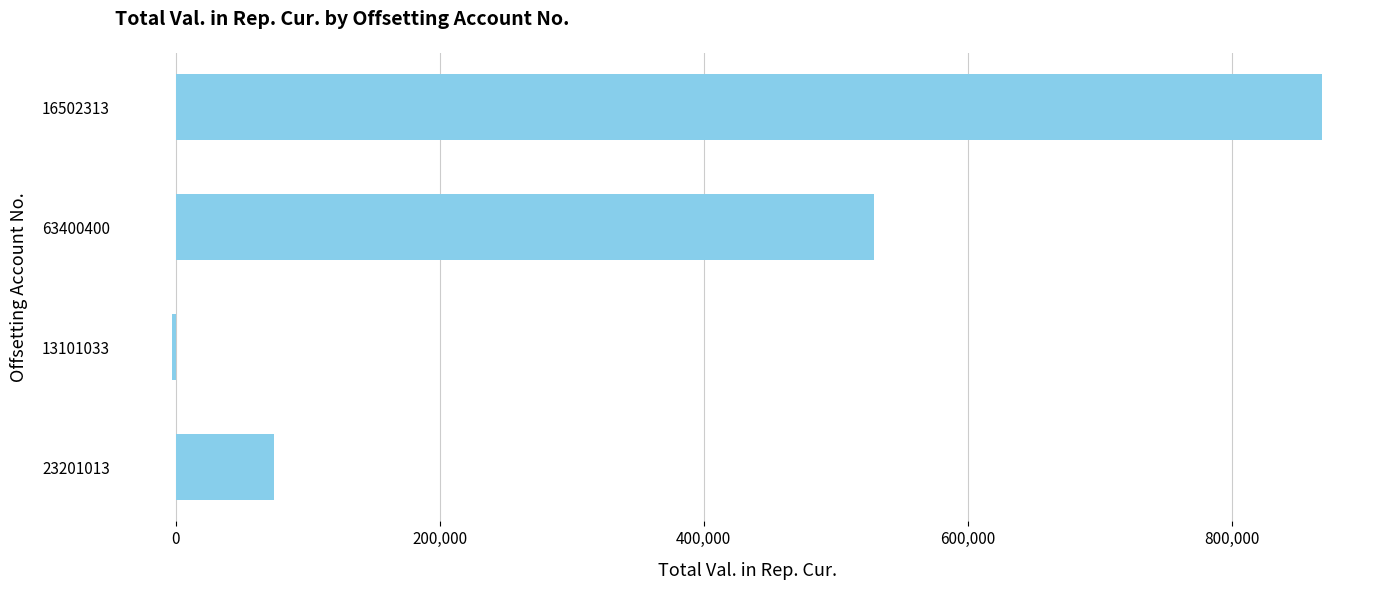

What is the average value?

367248.6